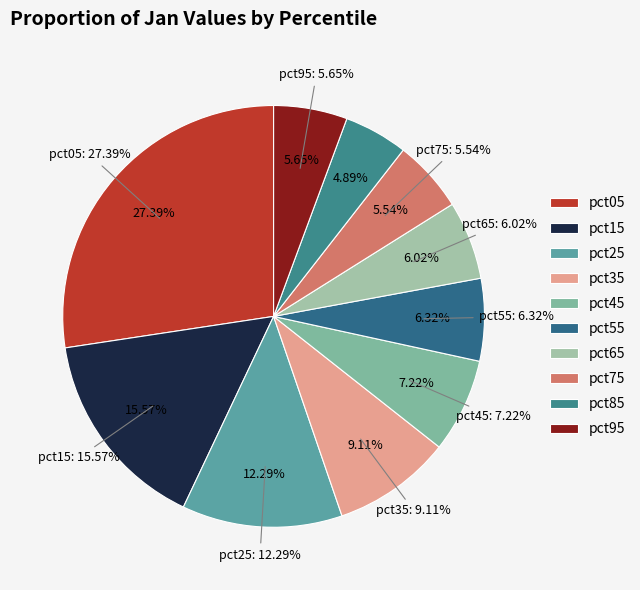

What percentage do pct35 and pct05 together represent?

36.5%